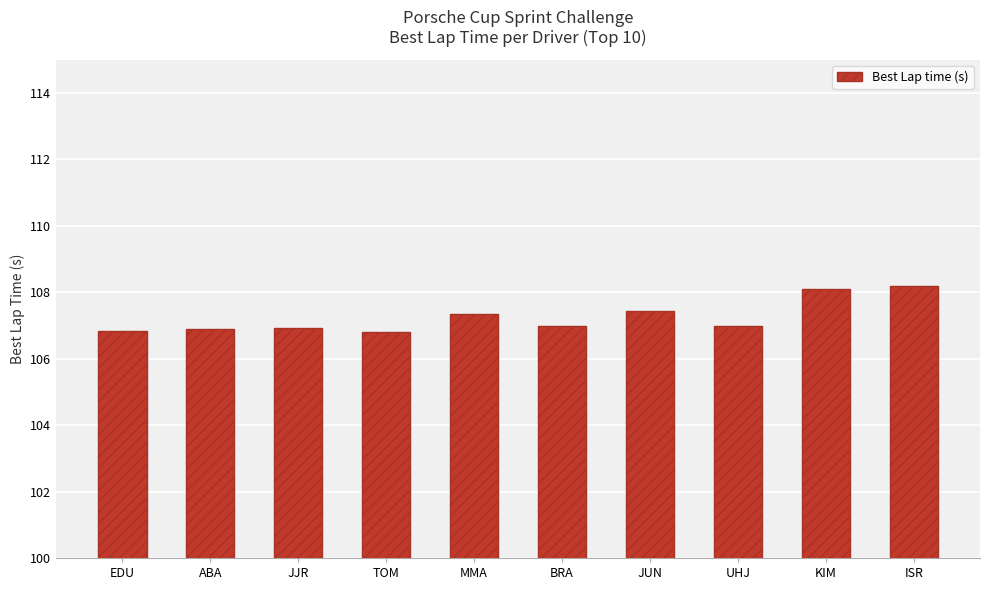

Approximately how many times larger is the value at MMA compared to ABA?

1.0